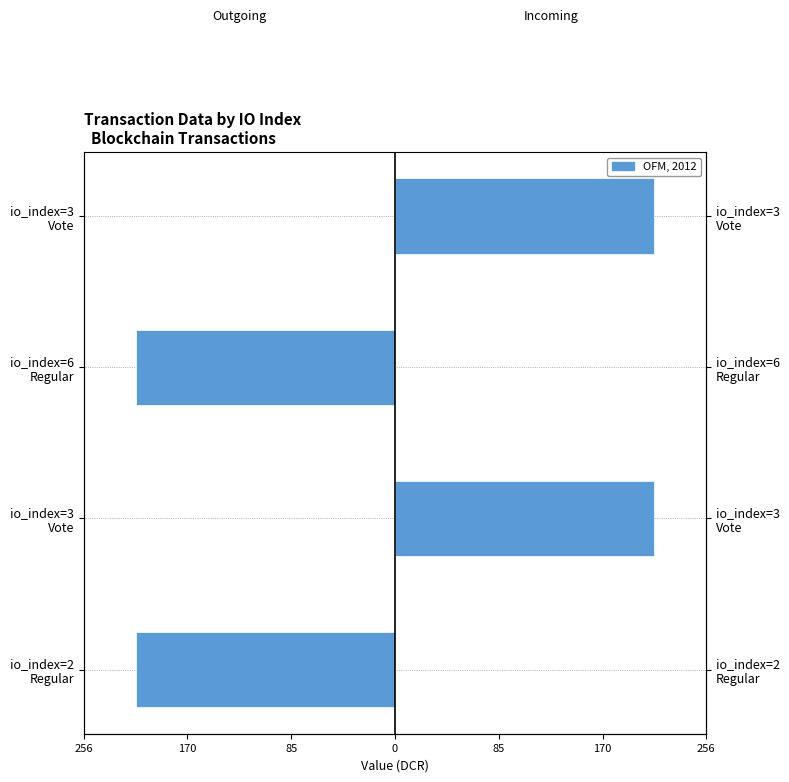

List the series in order of their peak value, lowest first.

Outgoing (direction=-1), Incoming (direction=+1)